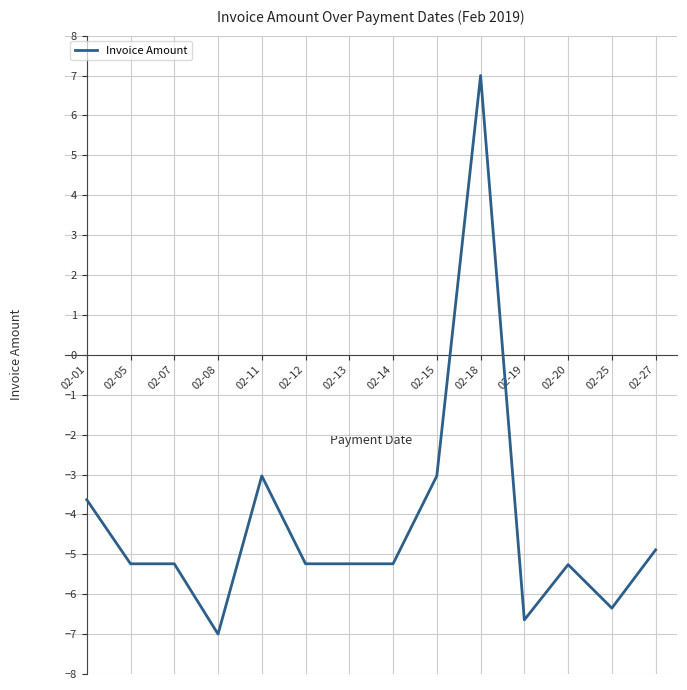

Count the number of categories in the chart.

14